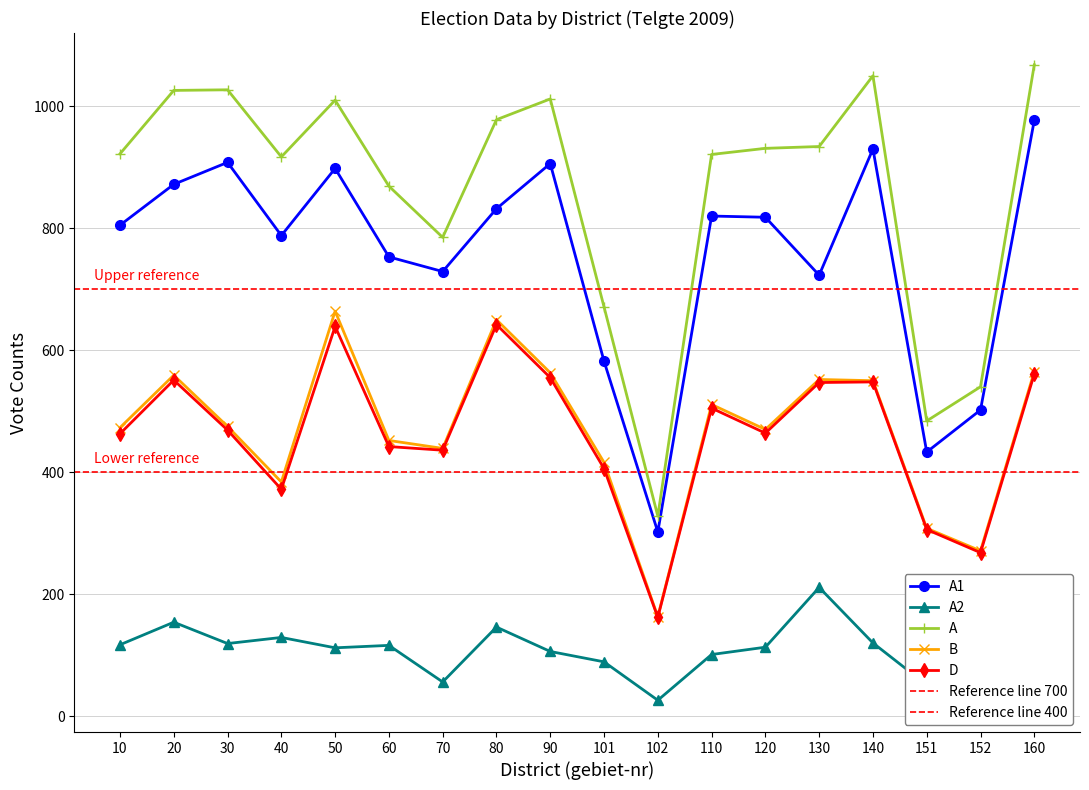

At how many categories does at least one series exceed 309?

18